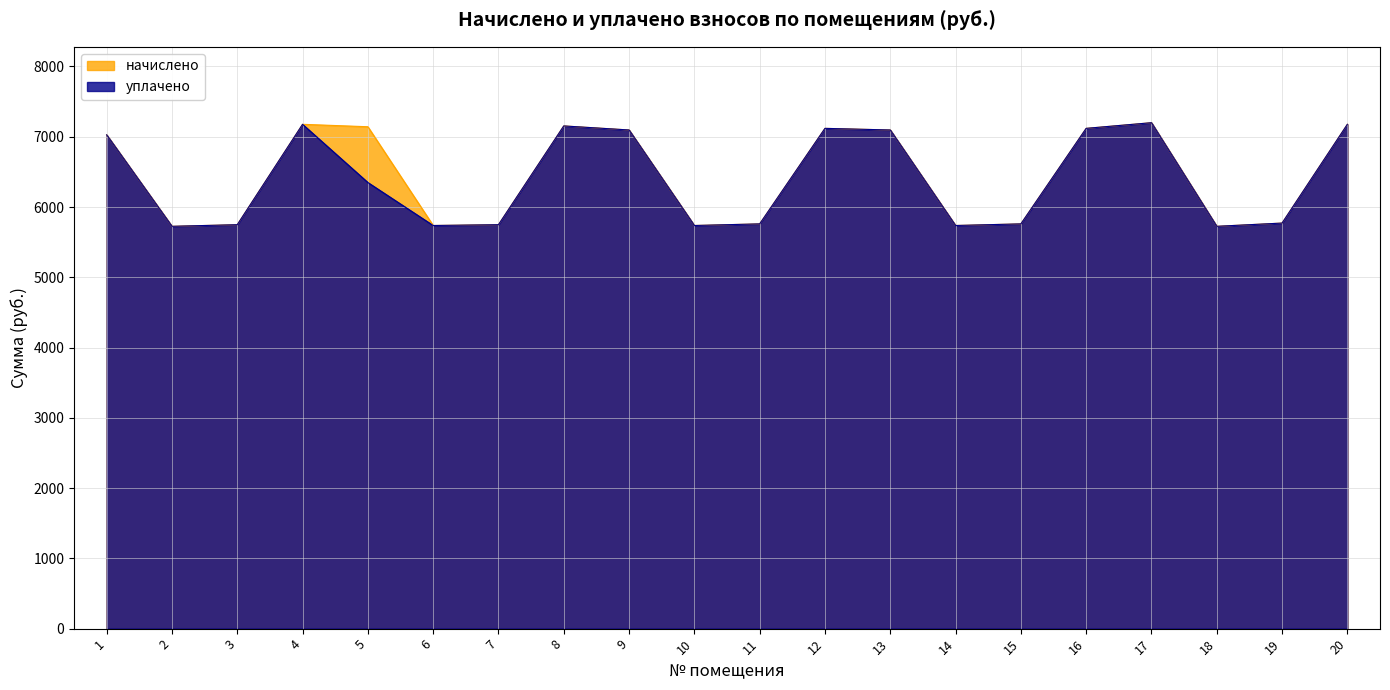

Which series has the largest total across all categories?

начислено